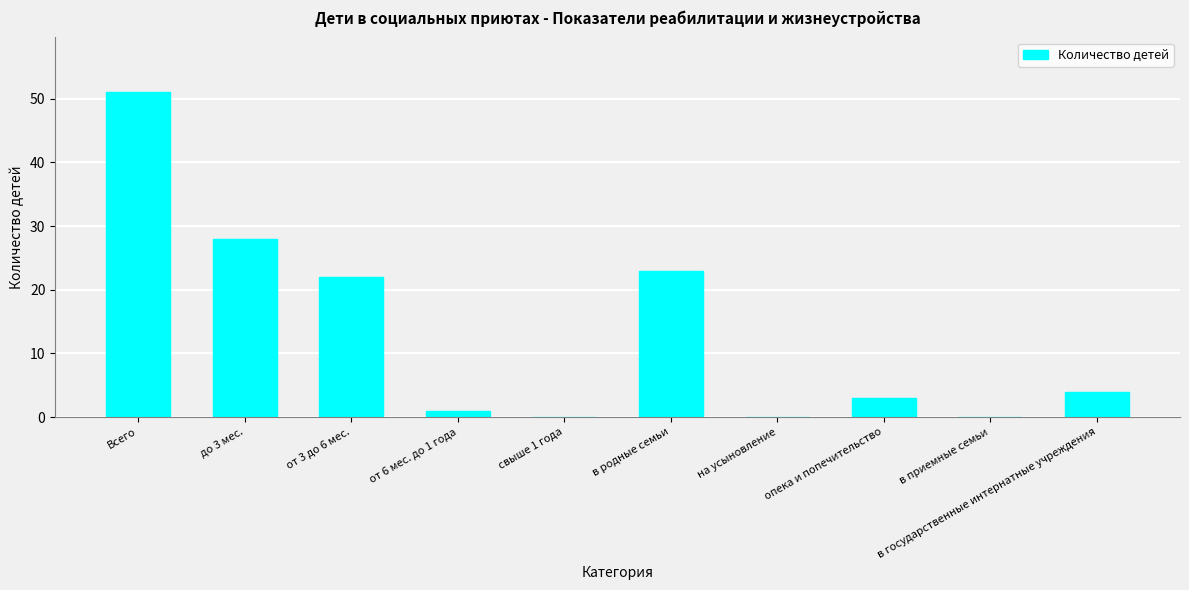

Reading left to right, list all the values displayed in this chart.

51	28	22	1	0	23	0	3	0	4